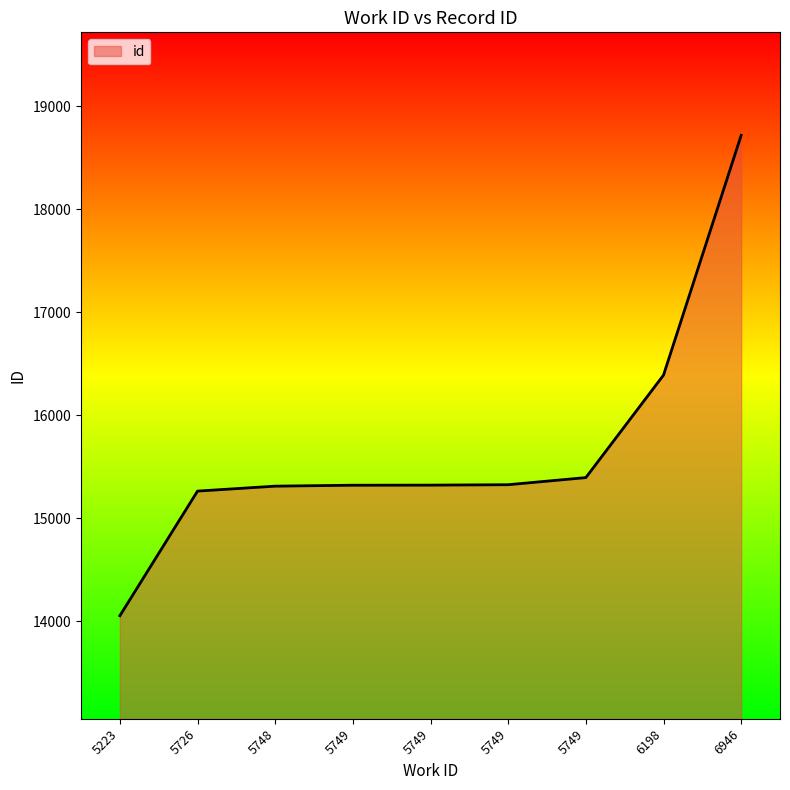

What is the value of the 4th point from the left?

15319